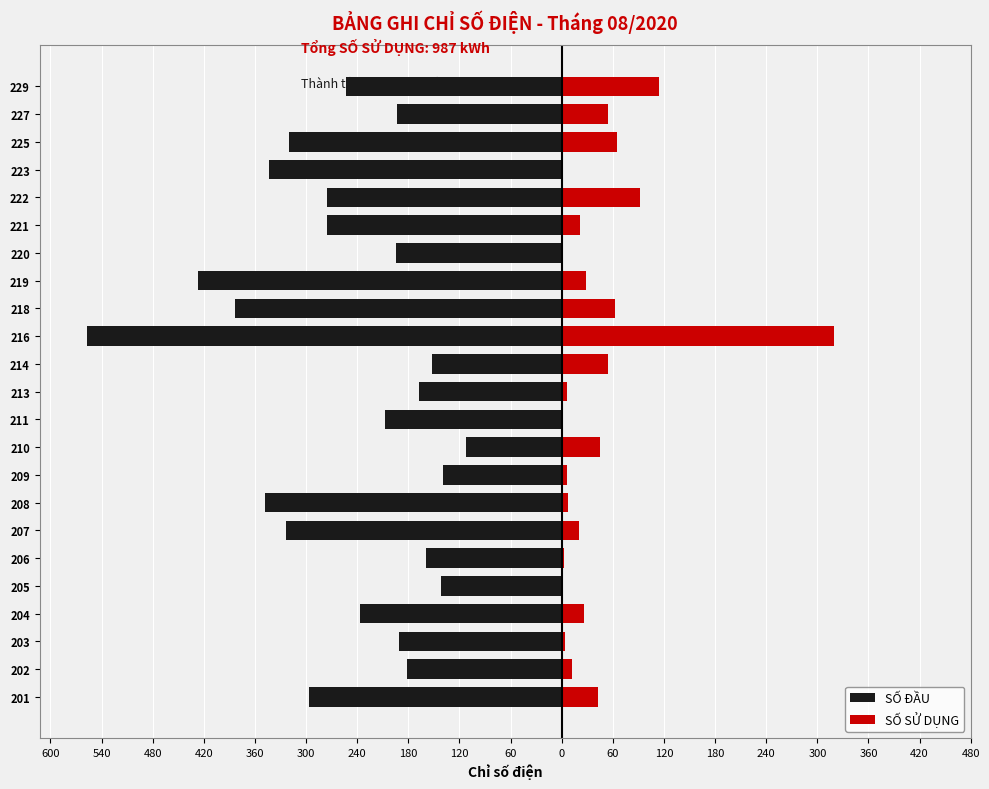

What is the sum of all SỐ SỬ DỤNG values?

987